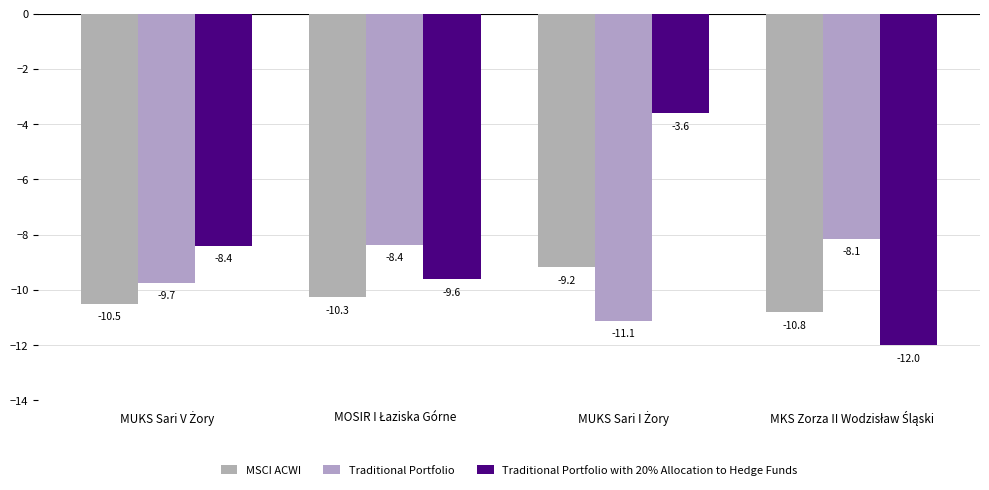

How many categories are shown in the chart?

4